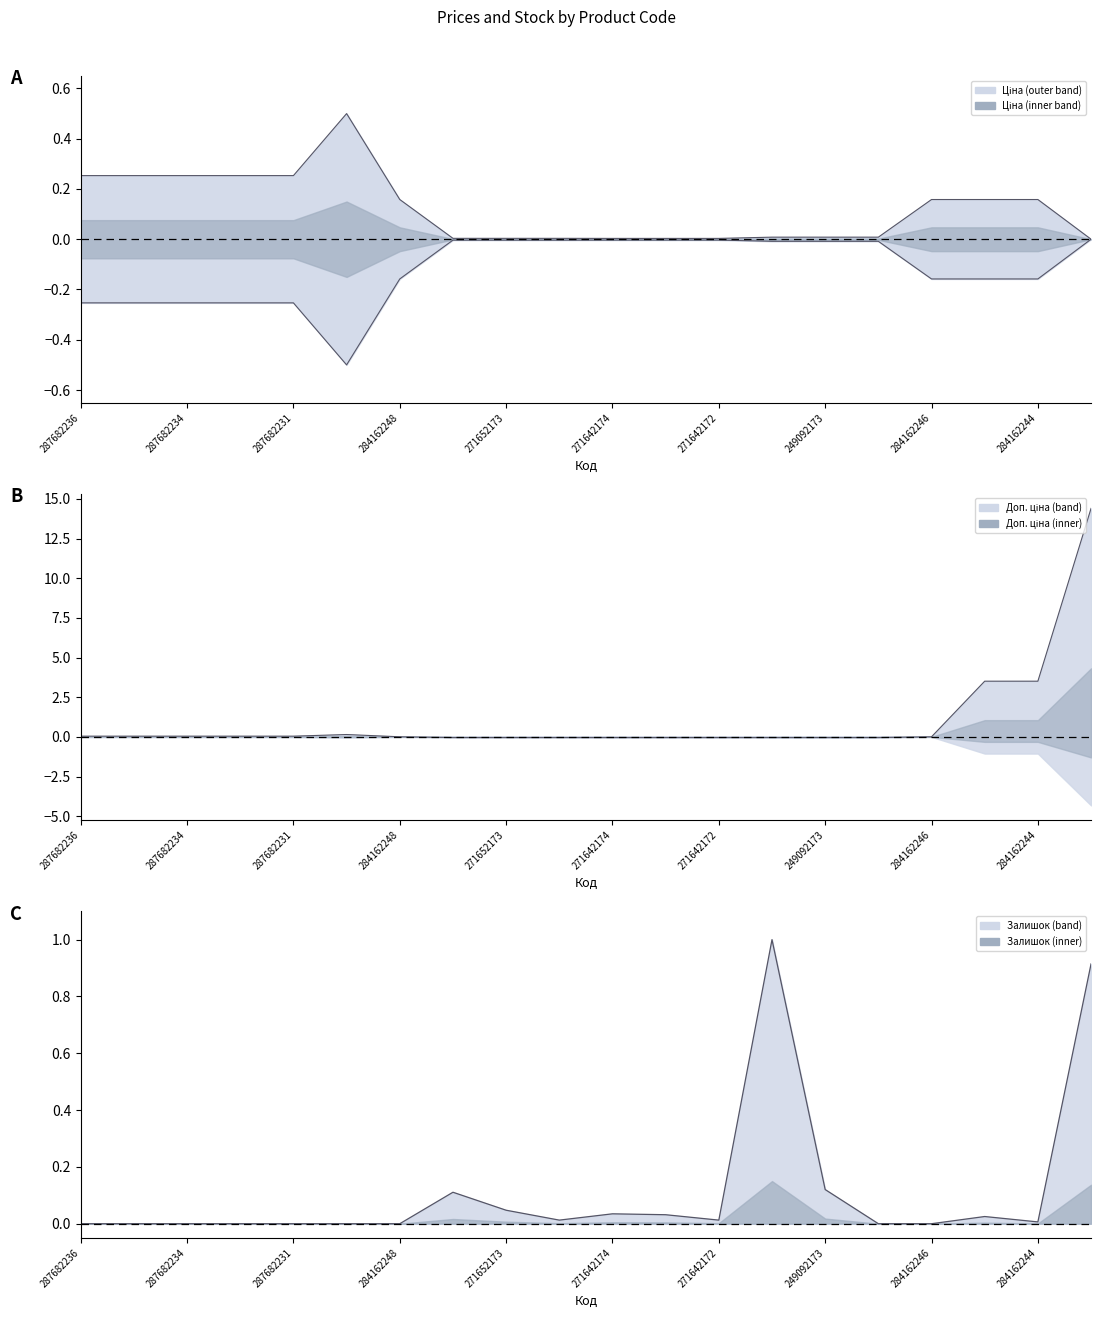

At which label is Залишок closest to 0?

287682236